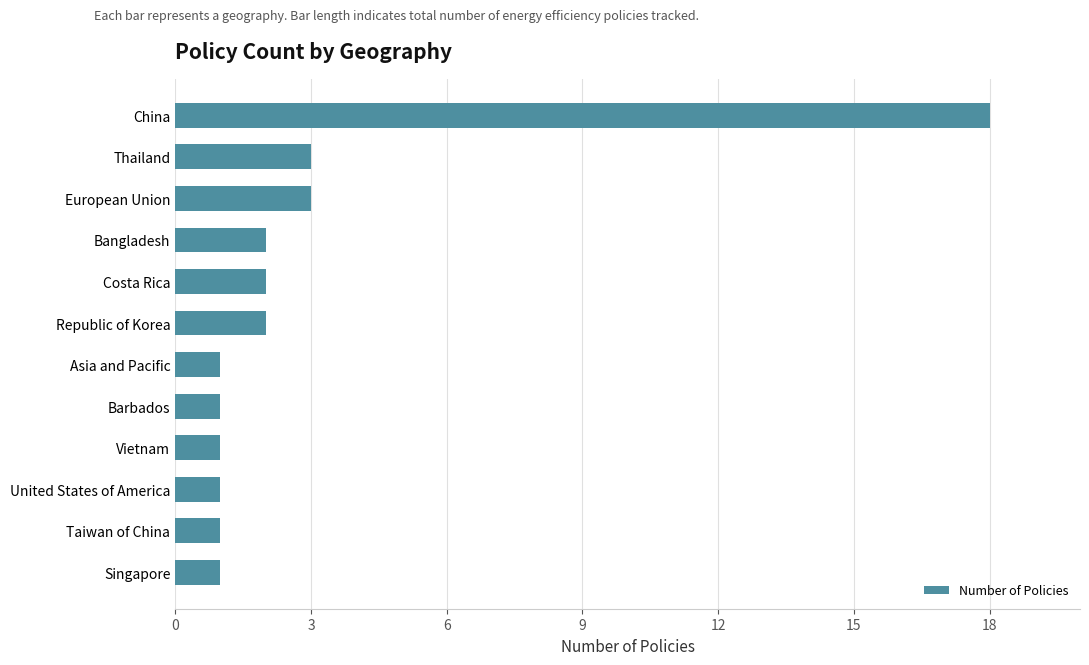

What is the average value?

3